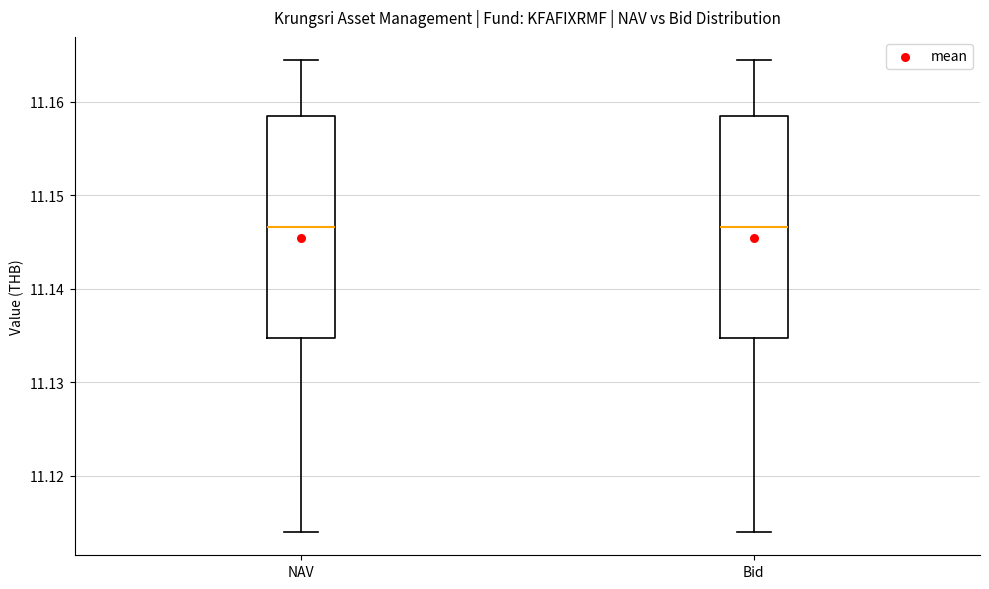

Reading left to right, read every box against the y-axis: the position of its median line, the range the box covers, and the ends of its whiskers. The values are not printed on the chart, so give them approximately, as read against the axis.

NAV: median 11.147, box 11.135 to 11.159, whiskers 11.114 to 11.164
Bid: median 11.147, box 11.135 to 11.159, whiskers 11.114 to 11.164